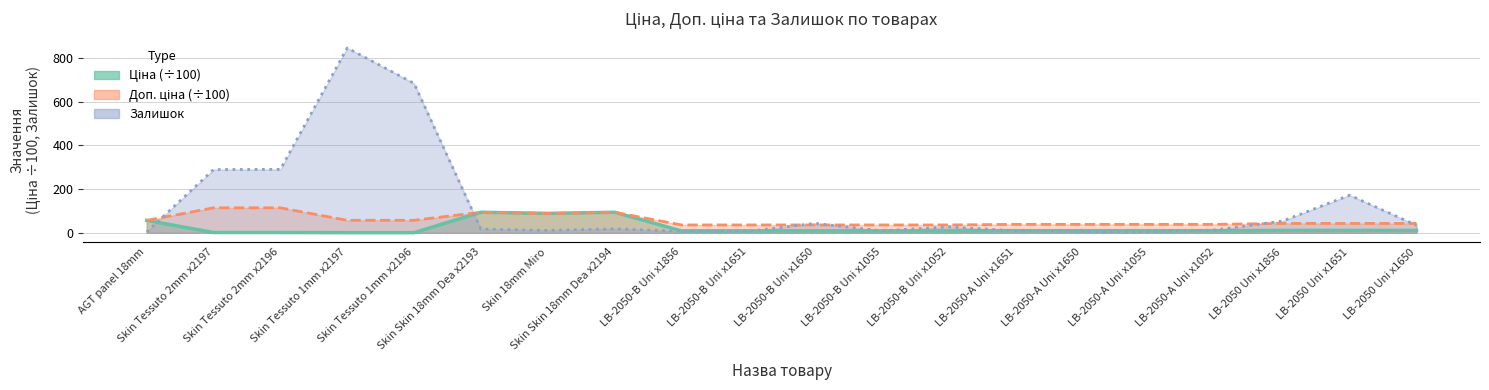

Which series ends up on top after the final intersection of Ціна and Залишок?

Залишок